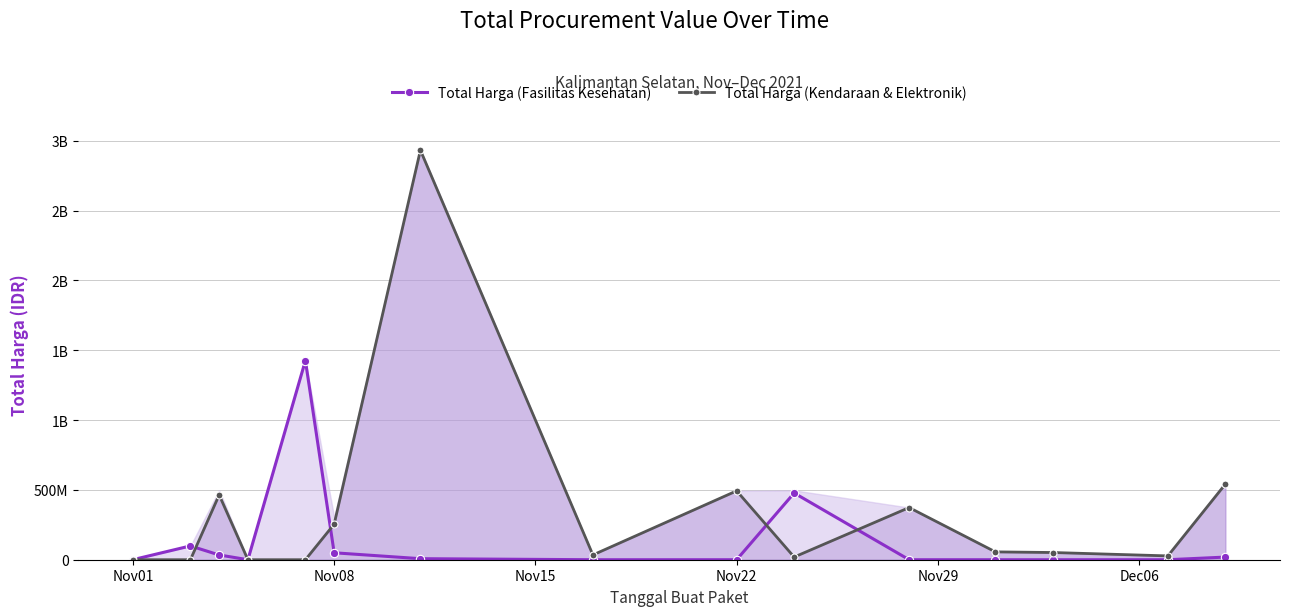

Count the number of categories in the chart.

15